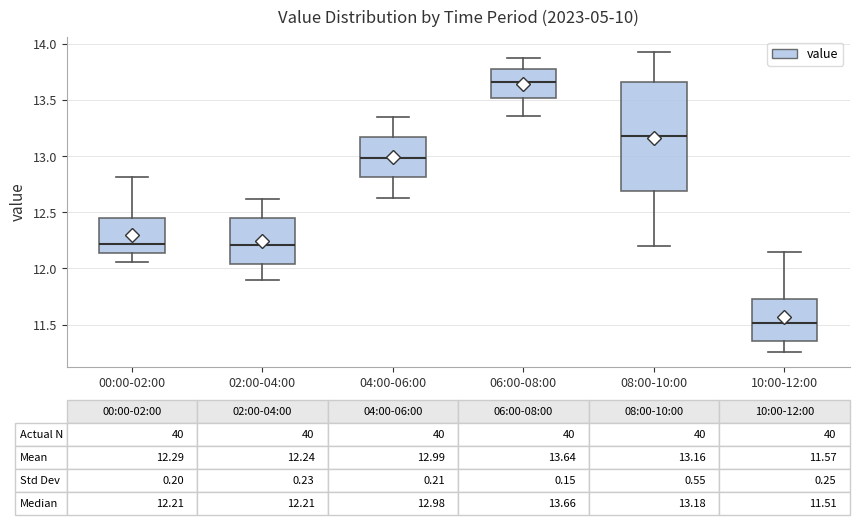

Which box's median line is the lowest?

10:00-12:00